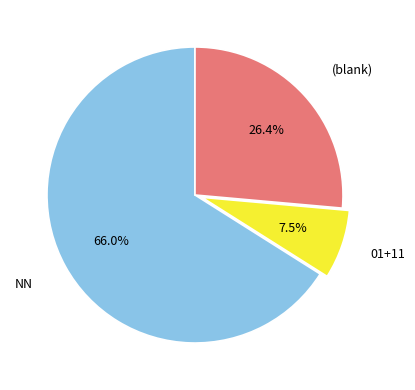

How many slices are in this pie chart?

3